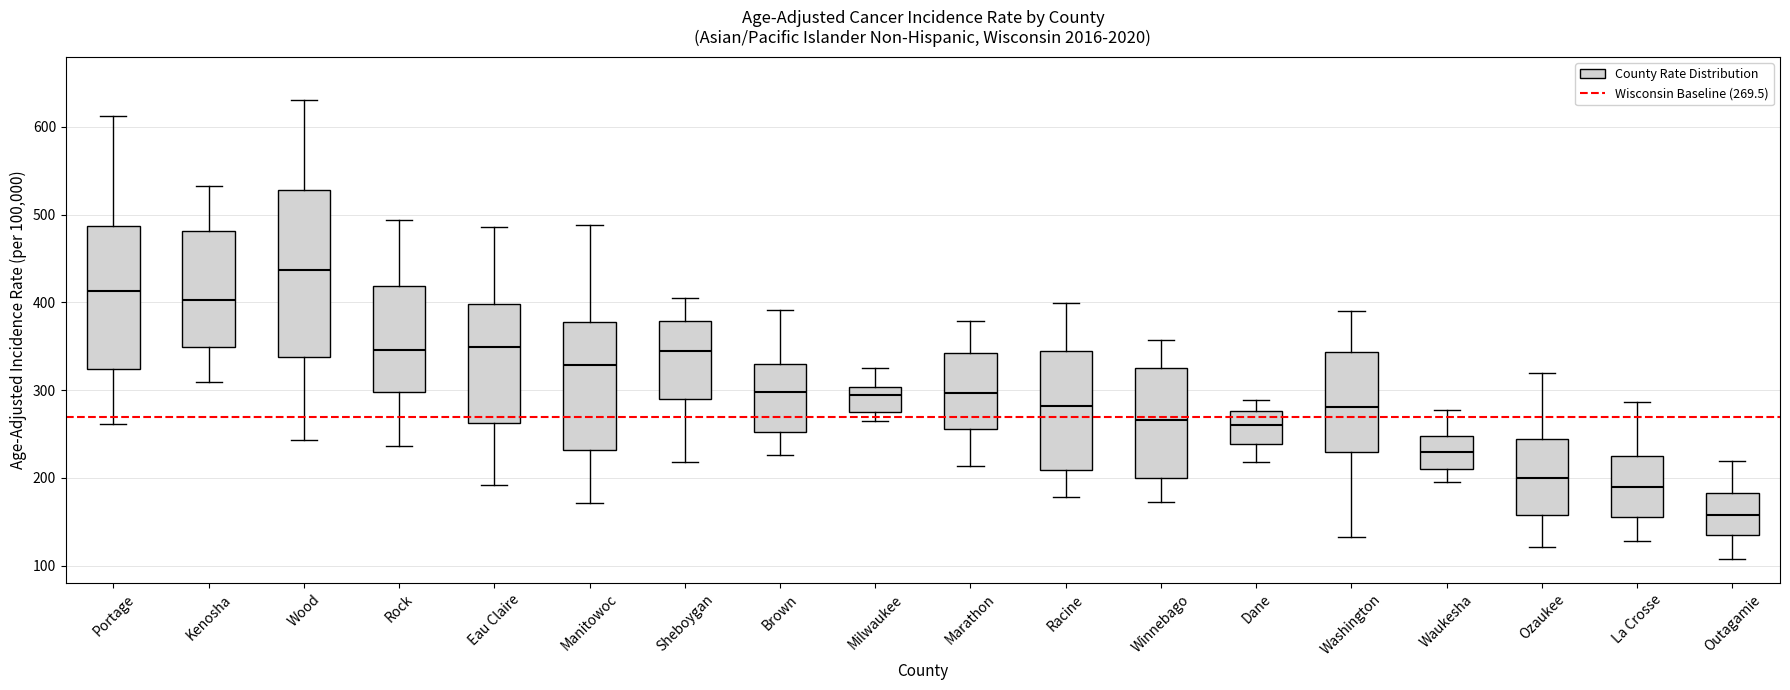

Reading left to right, read every box against the y-axis: the position of its median line, the range the box covers, and the ends of its whiskers. The values are not printed on the chart, so give them approximately, as read against the axis.

Portage: median 410, box 320 to 490, whiskers 260 to 610
Kenosha: median 400, box 350 to 480, whiskers 310 to 530
Wood: median 440, box 340 to 530, whiskers 240 to 630
Rock: median 350, box 300 to 420, whiskers 240 to 490
Eau Claire: median 350, box 260 to 400, whiskers 190 to 490
Manitowoc: median 330, box 230 to 380, whiskers 170 to 490
Sheboygan: median 340, box 290 to 380, whiskers 220 to 410
Brown: median 300, box 250 to 330, whiskers 230 to 390
Milwaukee: median 290, box 270 to 300, whiskers 260 to 330
Marathon: median 300, box 260 to 340, whiskers 210 to 380
Racine: median 280, box 210 to 350, whiskers 180 to 400
Winnebago: median 270, box 200 to 320, whiskers 170 to 360
Dane: median 260, box 240 to 280, whiskers 220 to 290
Washington: median 280, box 230 to 340, whiskers 130 to 390
Waukesha: median 230, box 210 to 250, whiskers 200 to 280
Ozaukee: median 200, box 160 to 240, whiskers 120 to 320
La Crosse: median 190, box 160 to 220, whiskers 130 to 290
Outagamie: median 160, box 140 to 180, whiskers 110 to 220